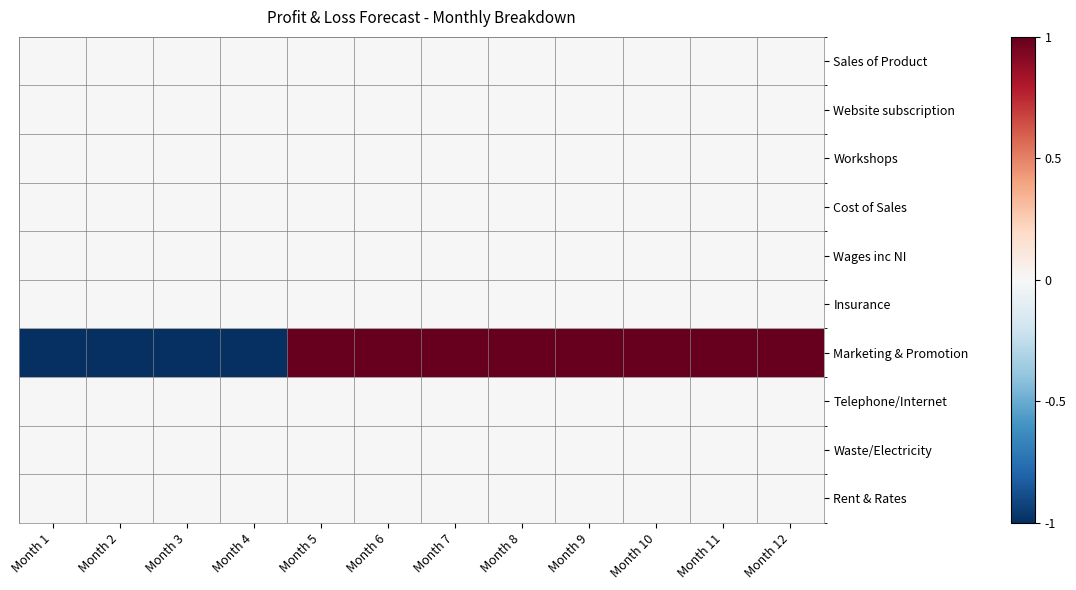

At which category is the sum across all series the highest?

Month 5